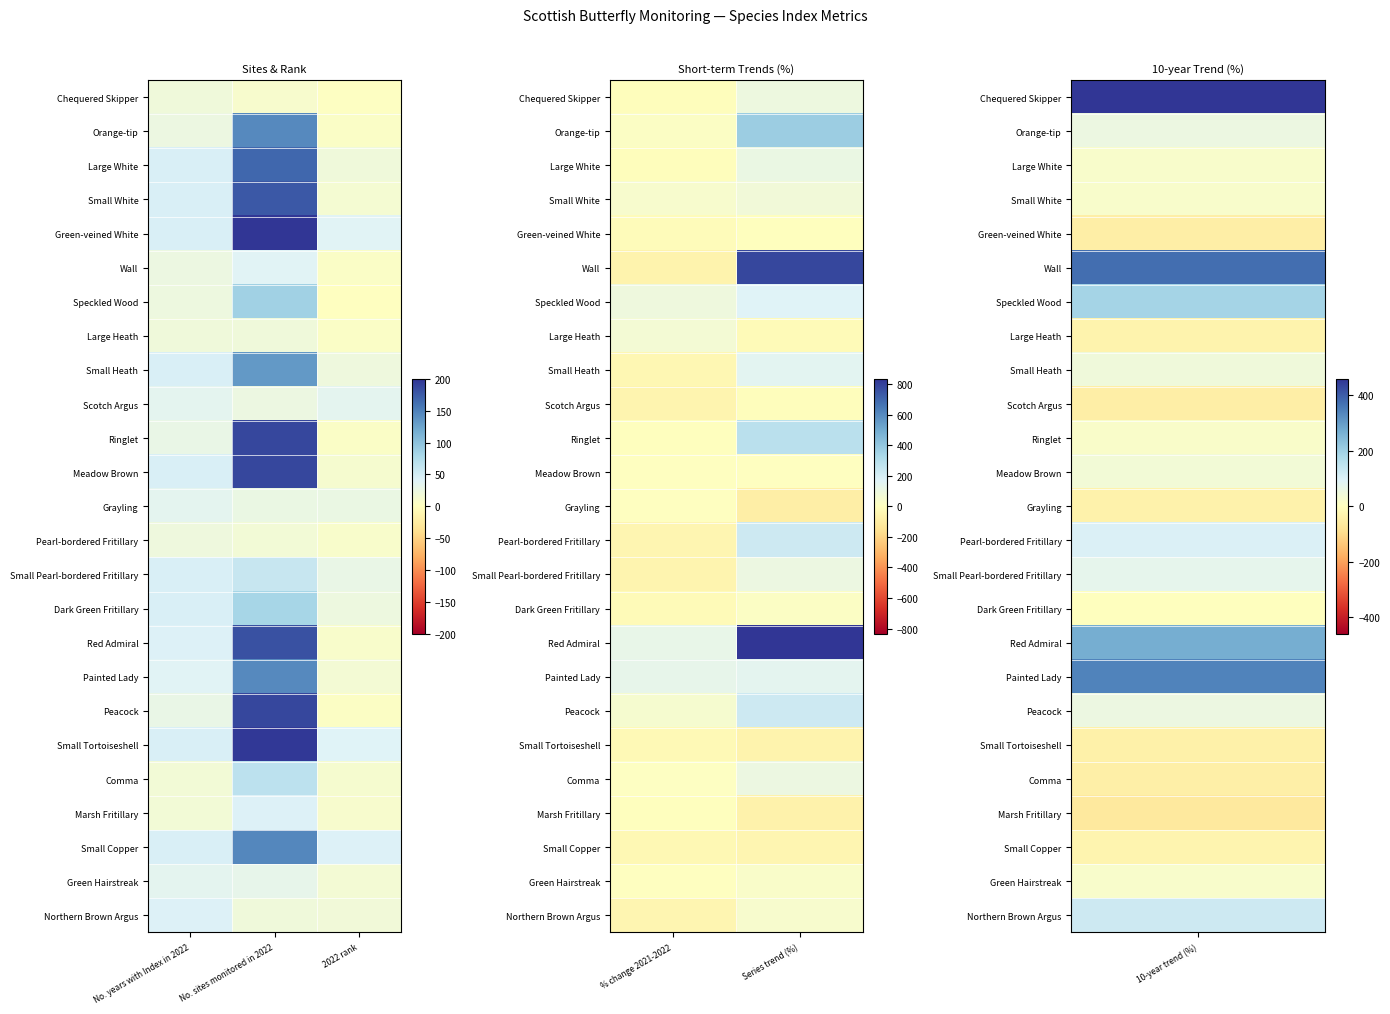

True or false: Ringlet has a value of 280 at Series trend (%).

True